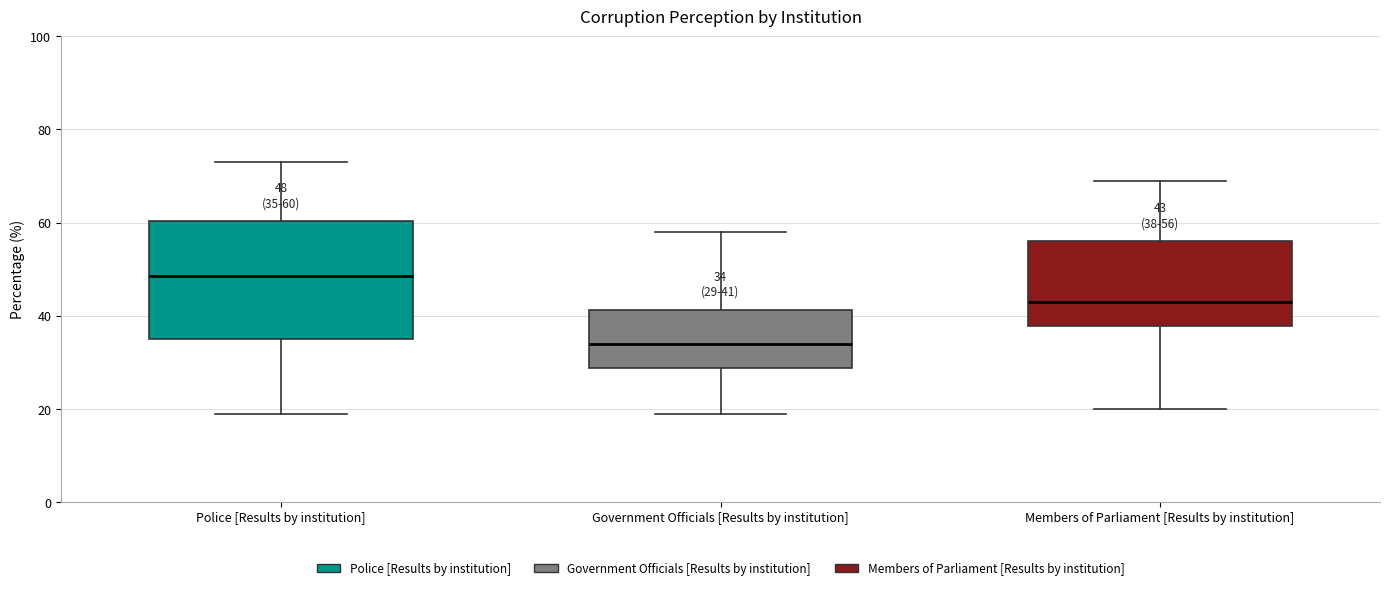

Which box's median line is the lowest?

Government Officials [Results by institution]